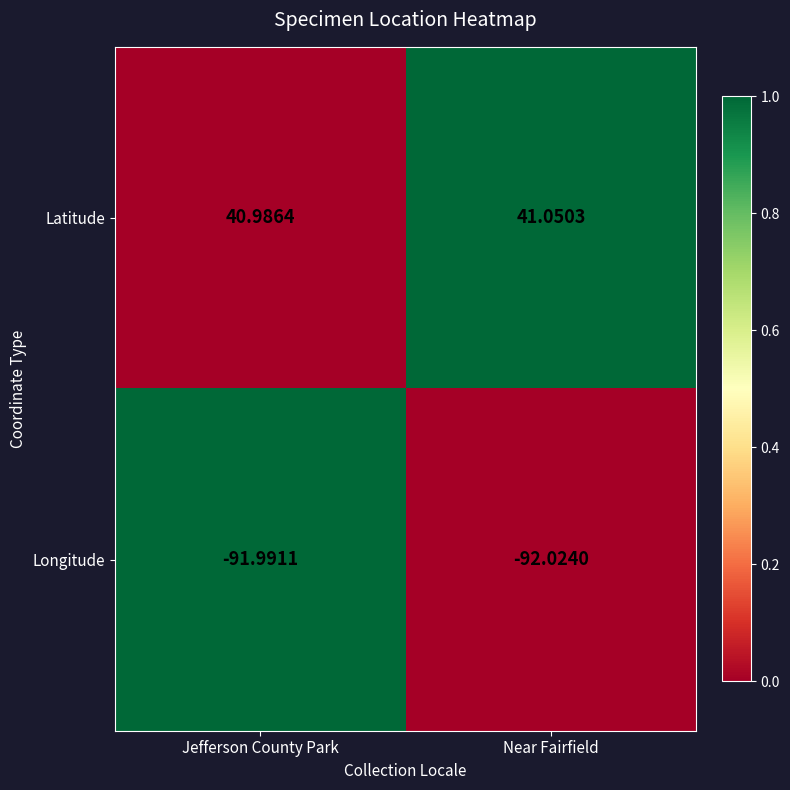

Where is Longitude nearest to the value -92?

Jefferson County Park